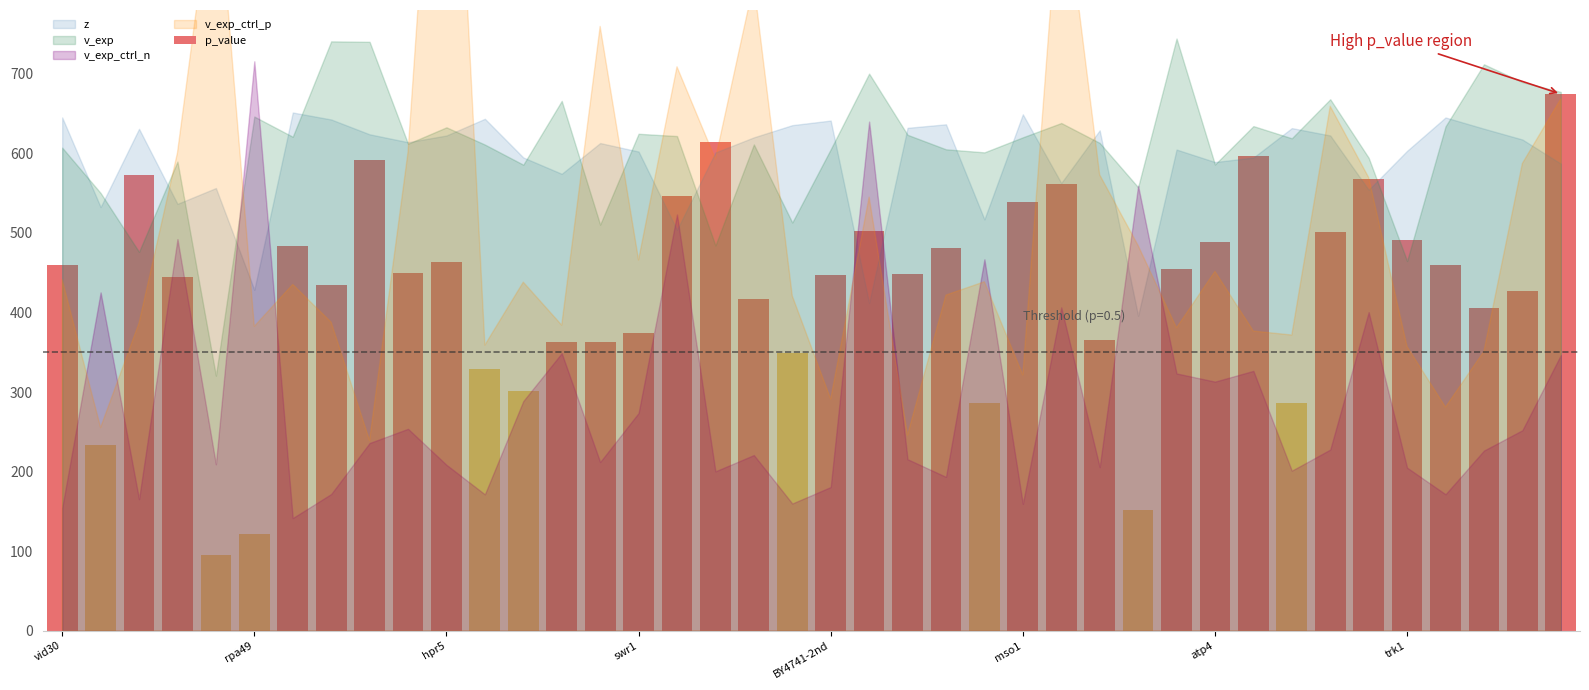

What is the value of the 16th bar from the left?

374.8